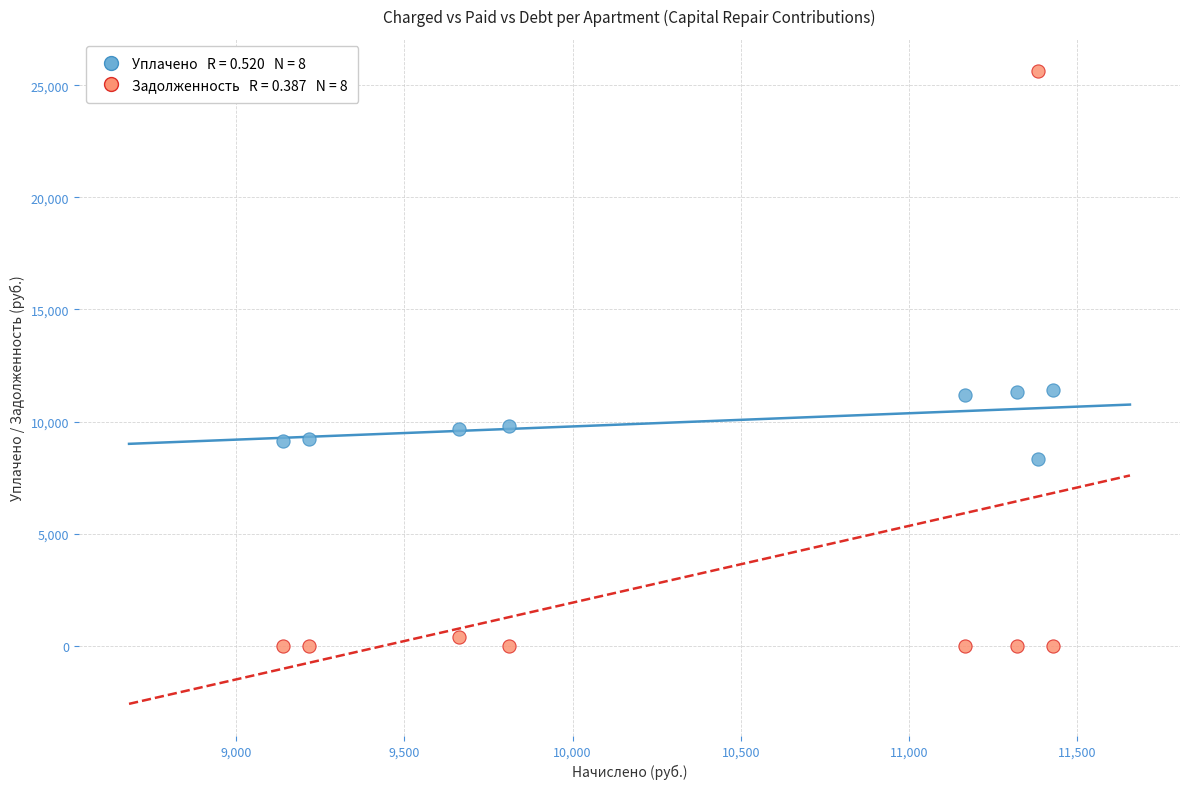

Across all data points, what is the range of Y values (max minus min)?

25656.6